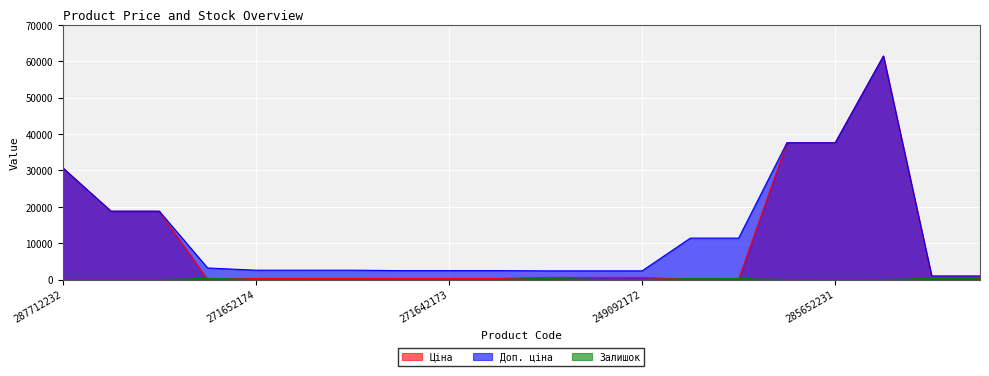

What are all the series names shown in the legend?

Ціна, Доп. ціна, Залишок